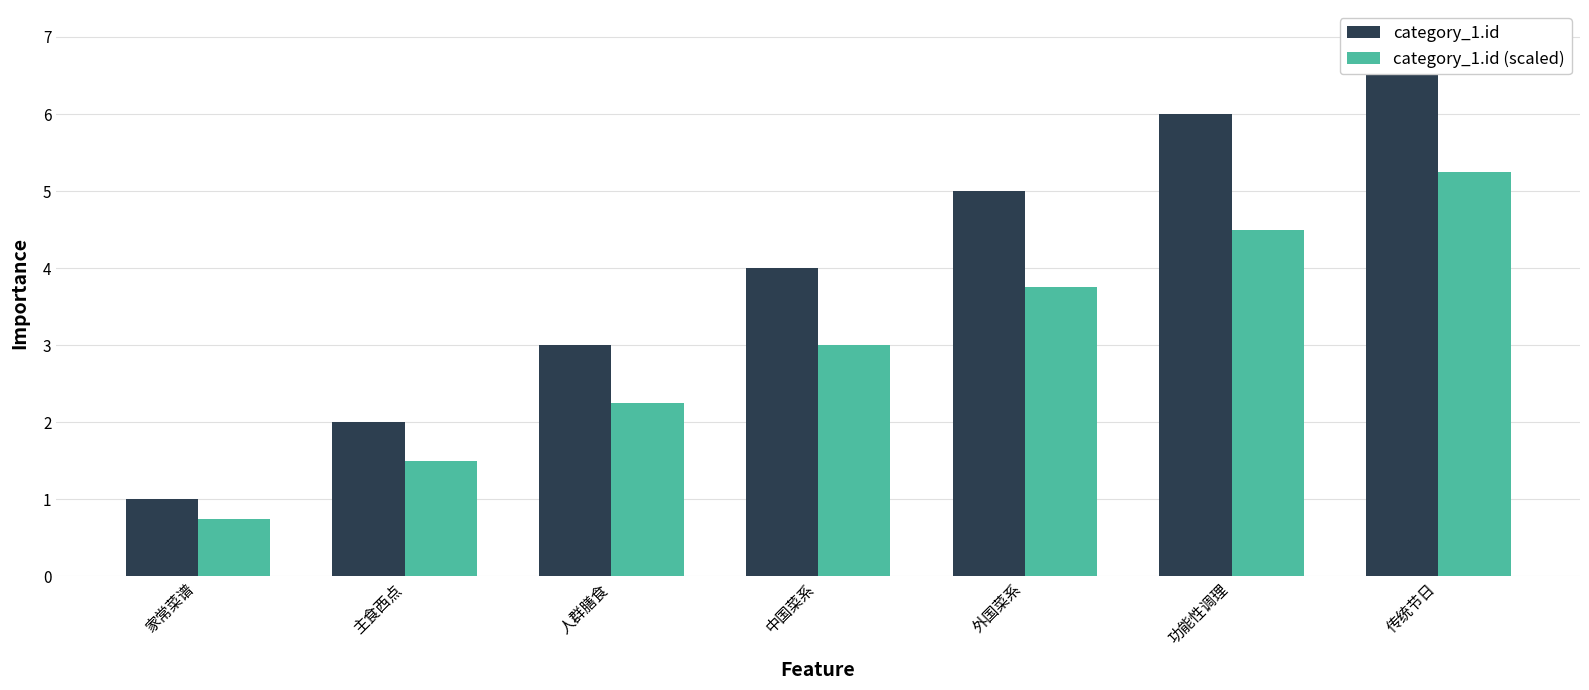

Read the category_1.id value at 中国菜系.

4.0